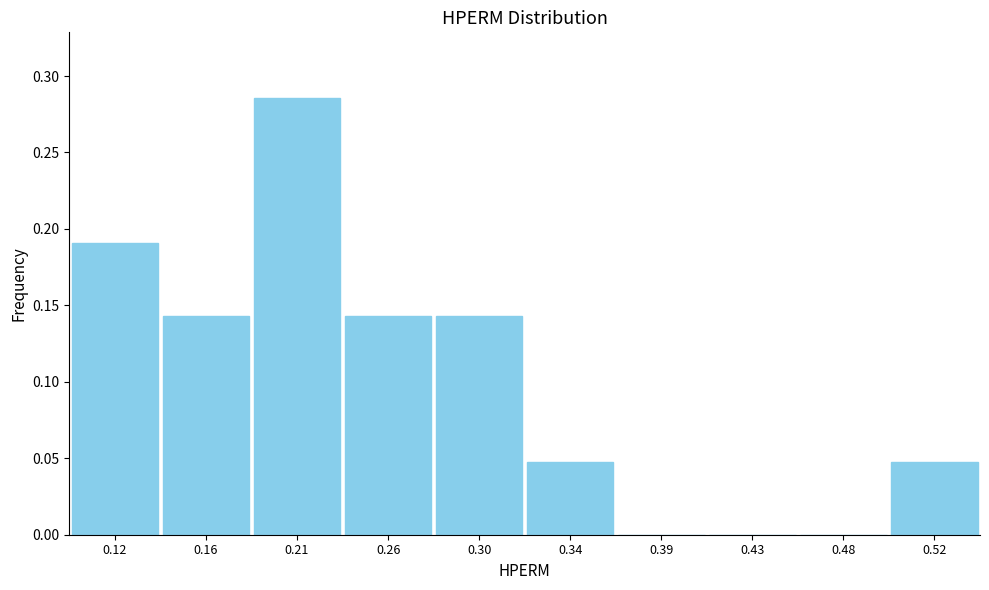

What is the sum of the values at 0.21 and 0.12?

0.5